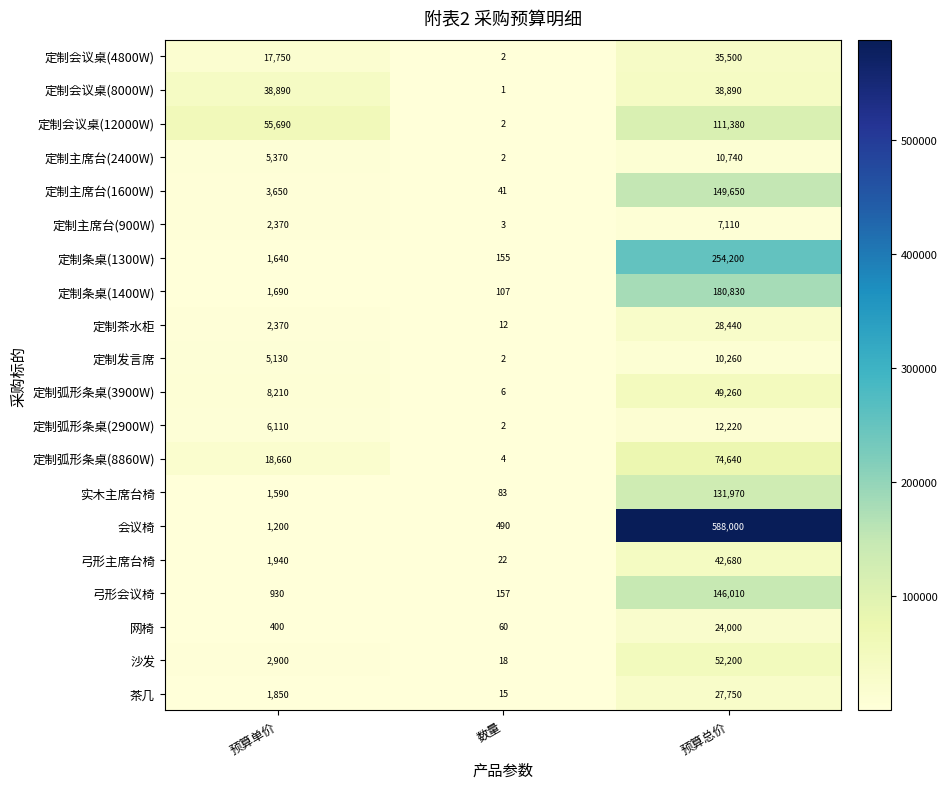

Is it true that 会议椅 equals 845277 at 预算总价?

False